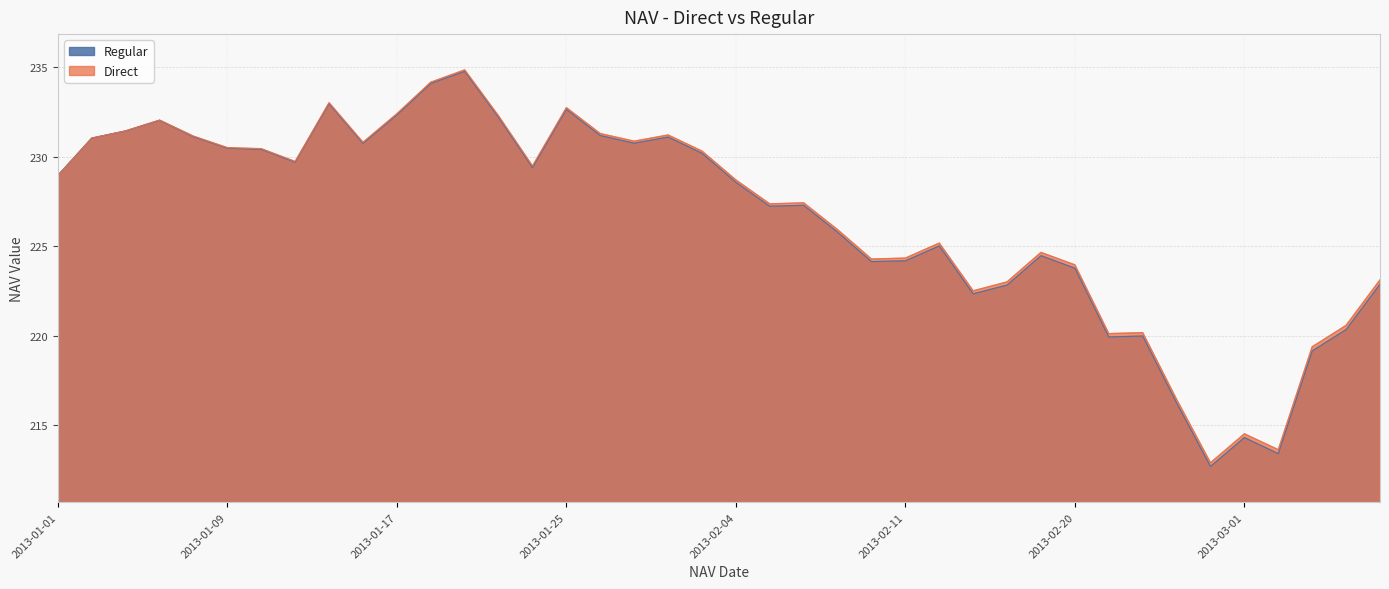

Reading left to right, extract all data points from this chart.

Direct: 228.9	231.0	231.4	232.0	231.1	230.5	230.4	229.7	233.0	230.8	232.4	234.2	234.8	232.3	229.5	232.7	231.3	230.9	231.2	230.3	228.7	227.4	227.4	225.9	224.3	224.3	225.2	222.5	223.0	224.6	224.0	220.1	220.2	216.4	212.9	214.5	213.6	219.4	220.6	223.1
Regular: 228.9	231.0	231.4	232.0	231.1	230.5	230.4	229.7	233.0	230.7	232.3	234.1	234.8	232.2	229.4	232.6	231.2	230.7	231.1	230.2	228.6	227.2	227.3	225.8	224.1	224.2	225.0	222.3	222.8	224.5	223.8	219.9	220.0	216.2	212.7	214.3	213.4	219.1	220.3	222.9